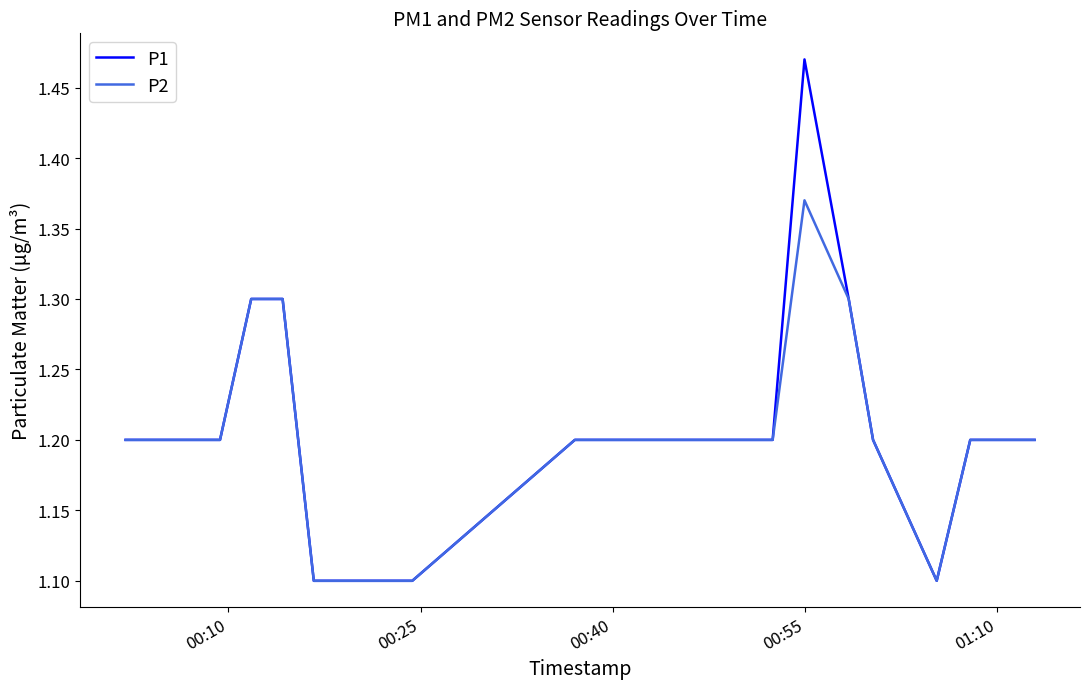

Rank the series by their maximum value, from highest to lowest.

P1, P2